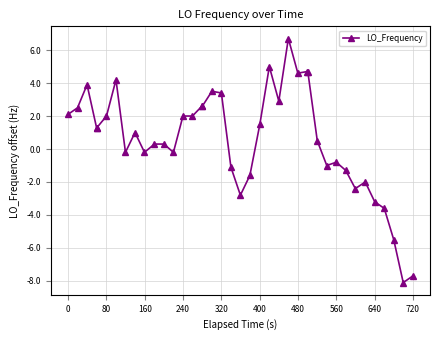

How many values are above zero?

24